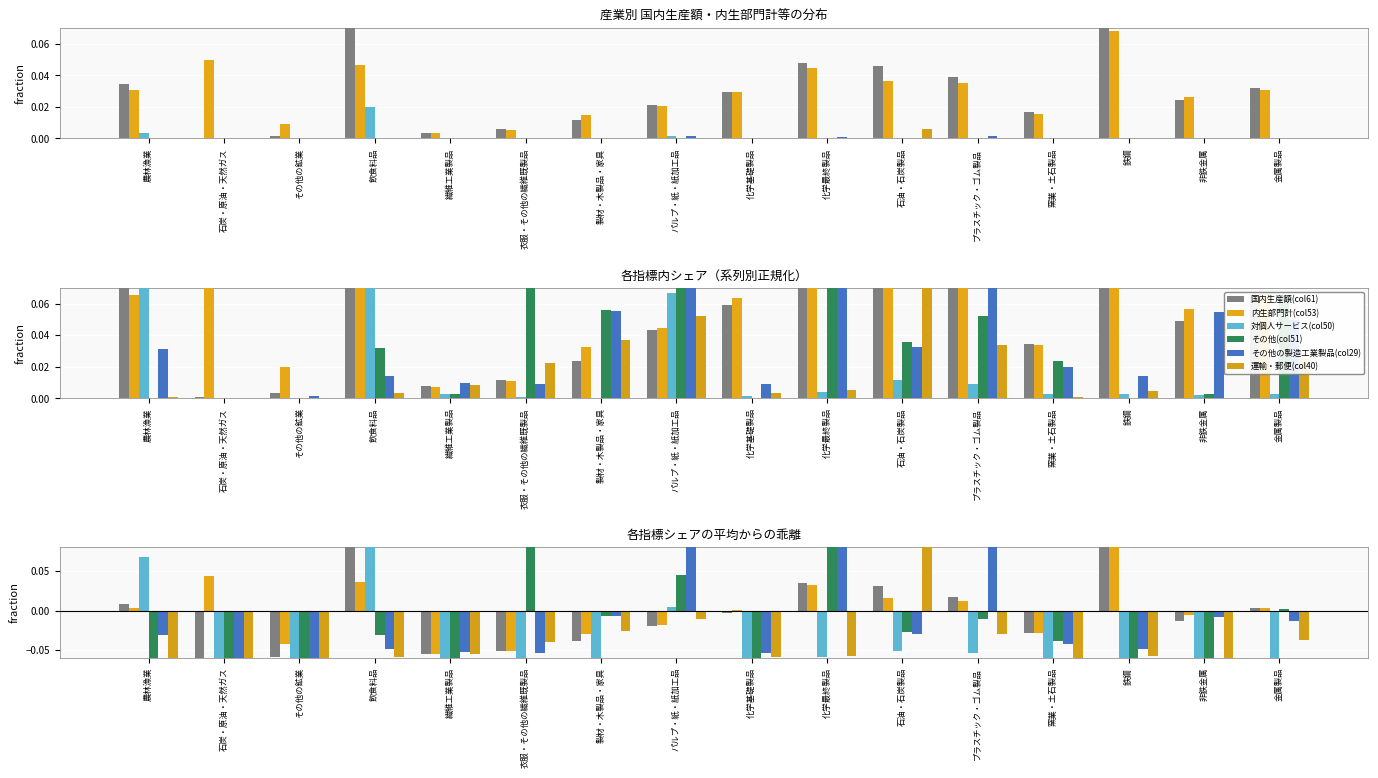

At which category is the sum across all series the highest?

飲食料品